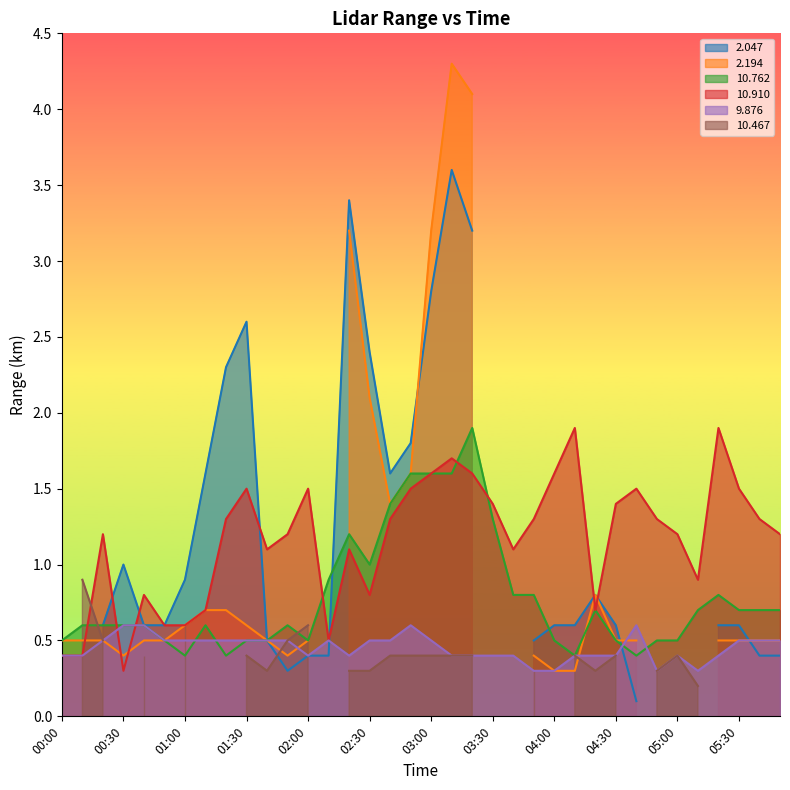

What is the sum of the 9.876 values at 01:40 and 01:00?

1.0